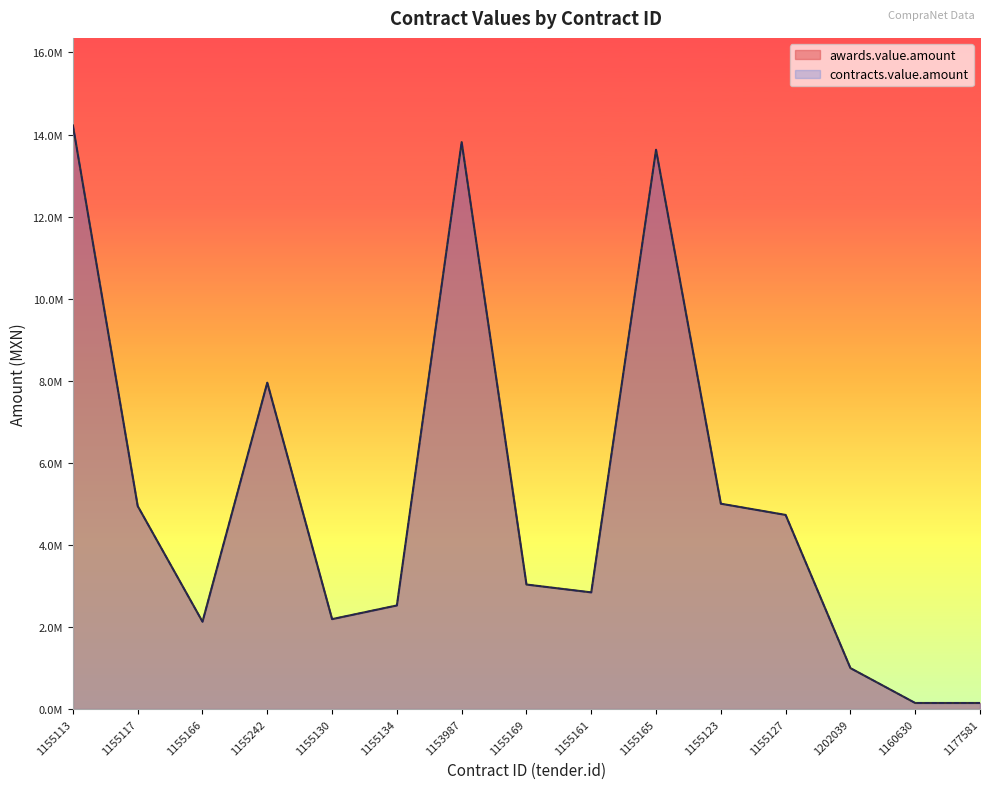

What is the label of the 7th point from the right?

1155161